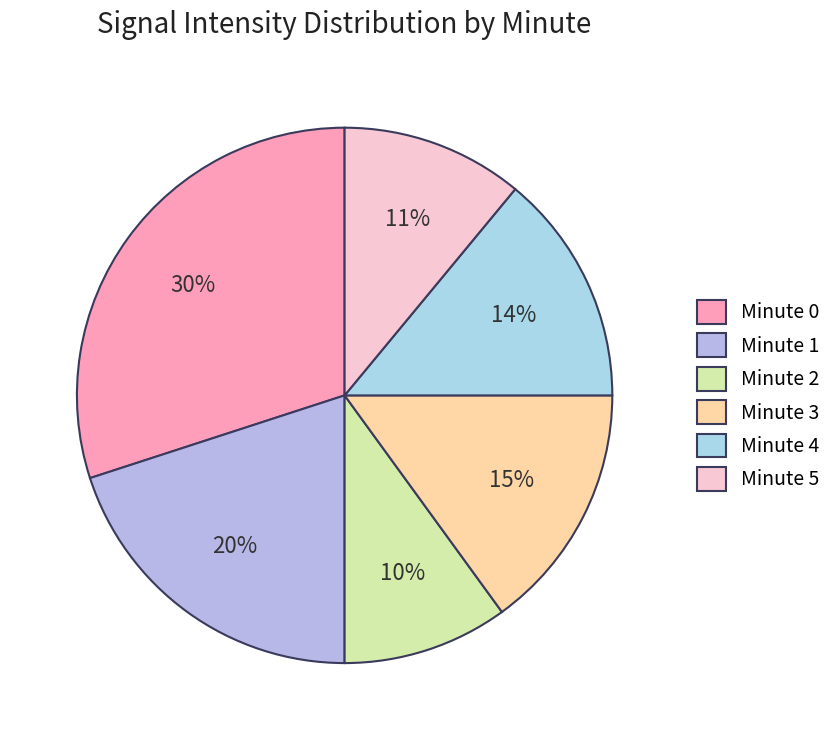

To the nearest percent, what is the average slice percentage?

17%